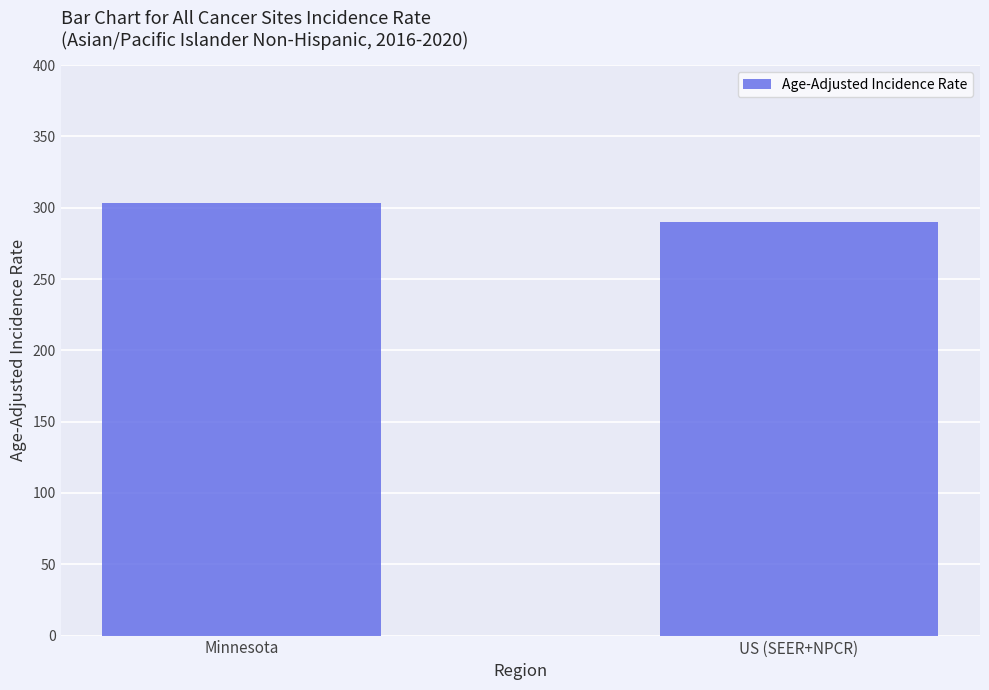

What is the minimum value shown in the chart?

290.3